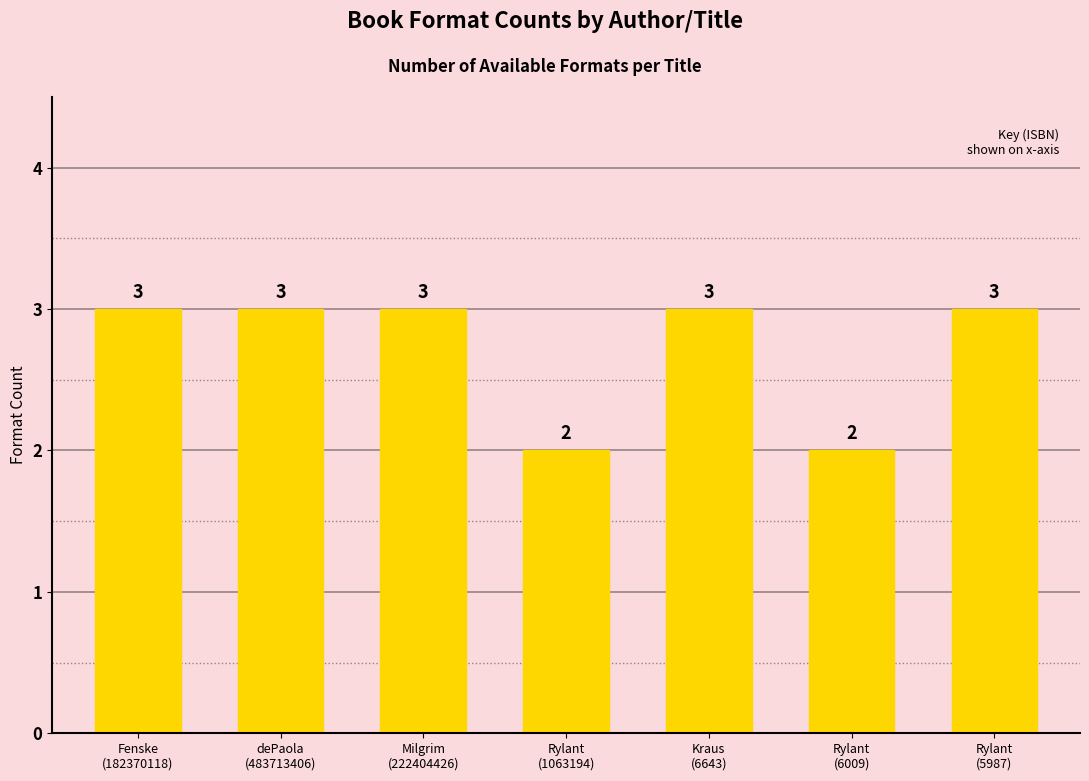

What is the value of the 7th bar from the left?

3